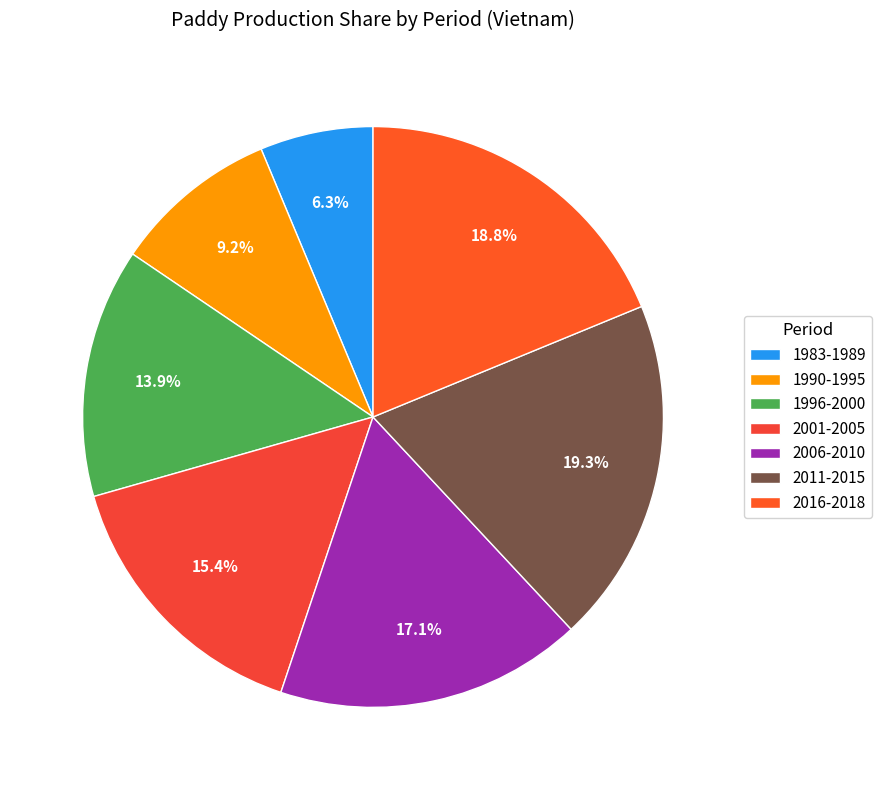

Is there a majority slice in this chart?

No